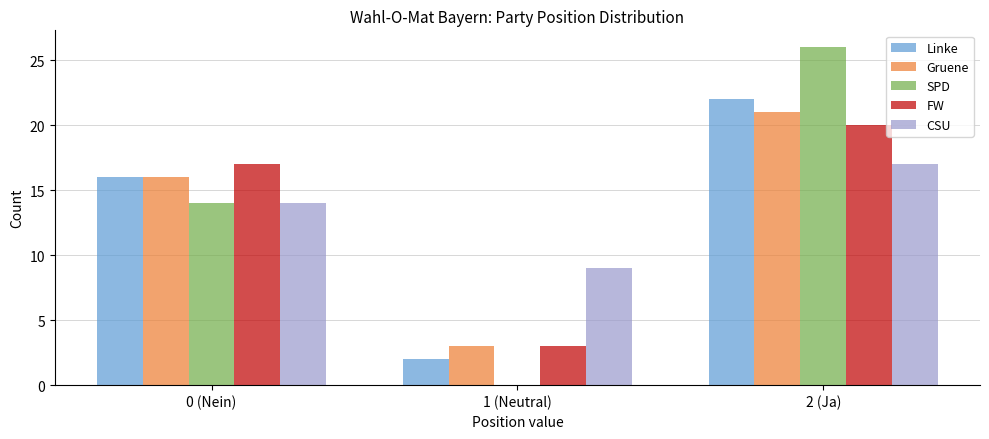

Reading left to right, what are all the values shown in this chart?

Linke: 0 (Nein)=16	1 (Neutral)=2	2 (Ja)=22
Gruene: 0 (Nein)=16	1 (Neutral)=3	2 (Ja)=21
SPD: 0 (Nein)=14	1 (Neutral)=0	2 (Ja)=26
FW: 0 (Nein)=17	1 (Neutral)=3	2 (Ja)=20
CSU: 0 (Nein)=14	1 (Neutral)=9	2 (Ja)=17